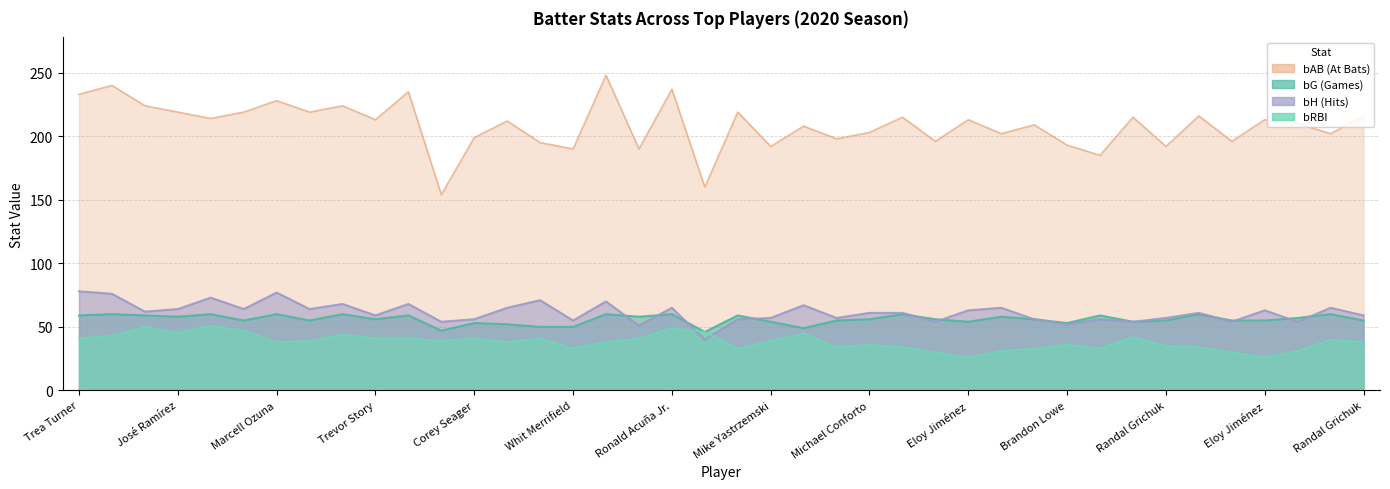

Is the value of bH at Randal Grichuk greater than the value of bG at Mookie Betts?

Yes